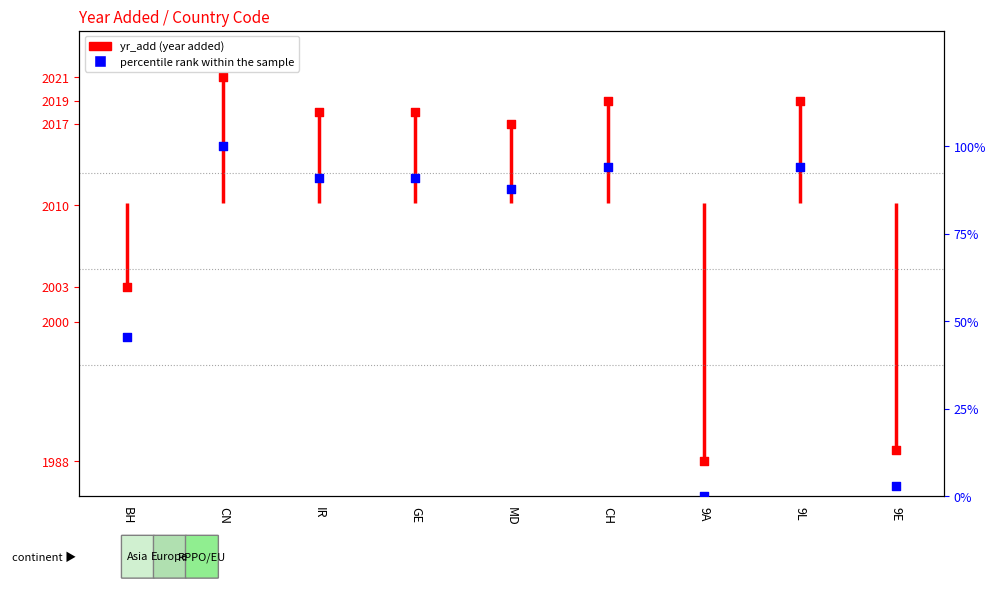

Between 9E and MD, which is larger?

MD